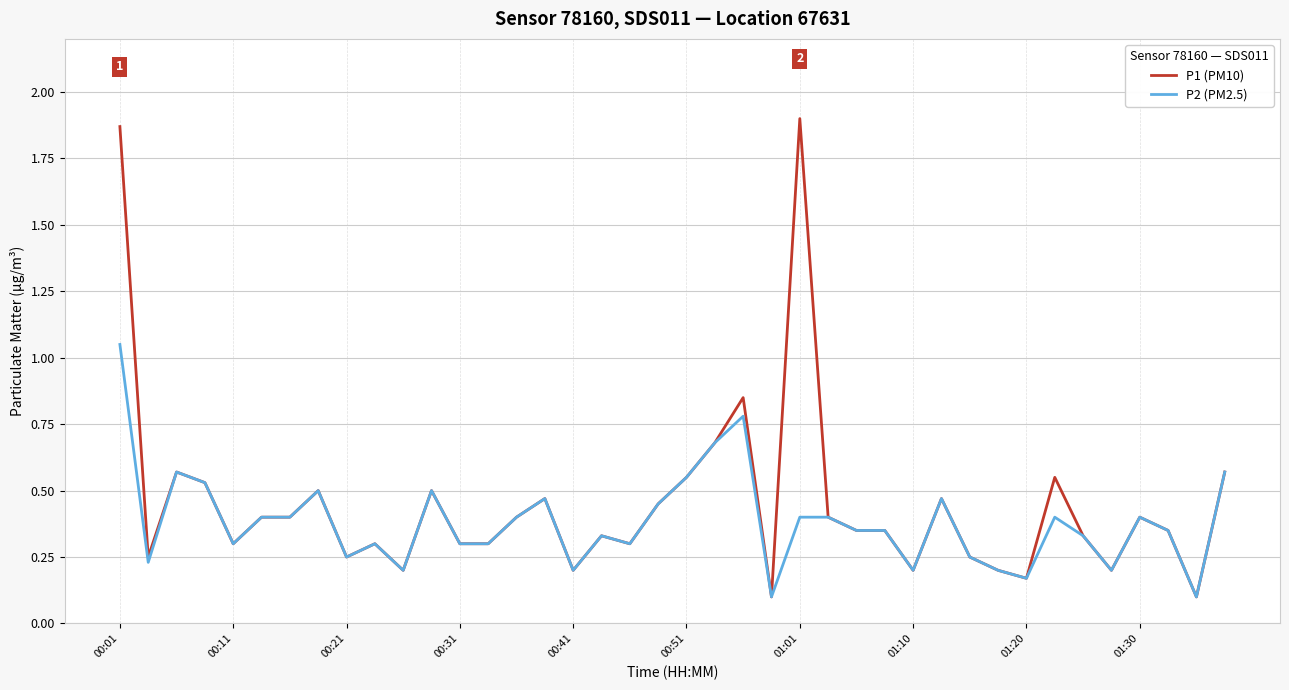

Which series has the largest range (max minus min)?

P1 (PM10)